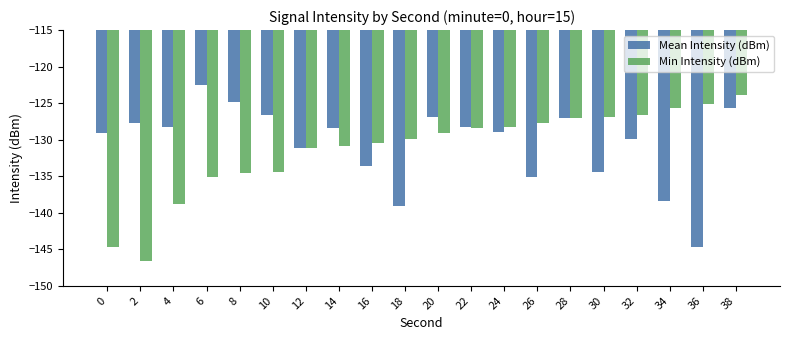

What is the difference between the maximum and minimum values in the Mean Intensity (dBm) series?

22.2